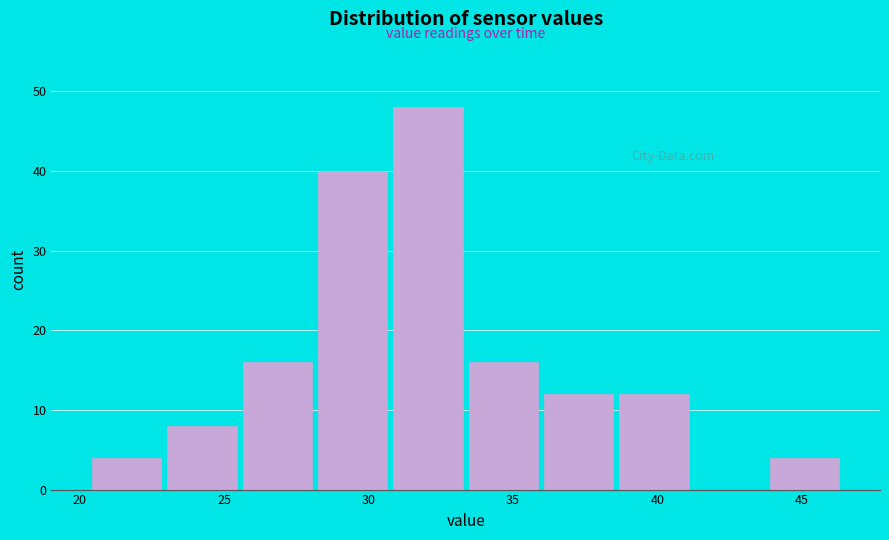

Reading left to right, transcribe this chart: for each bar, give the range it covers on the x-axis and its height. Neither the bar edges nor the heights are printed on the chart, so give them approximately, as read against the axes.

20.5 to 23.0: 4
23.0 to 25.5: 8
25.5 to 28.0: 16
28.0 to 31.0: 40
31.0 to 33.5: 48
33.5 to 36.0: 16
36.0 to 38.5: 12
38.5 to 41.0: 12
41.0 to 44.0: 0
44.0 to 46.5: 4